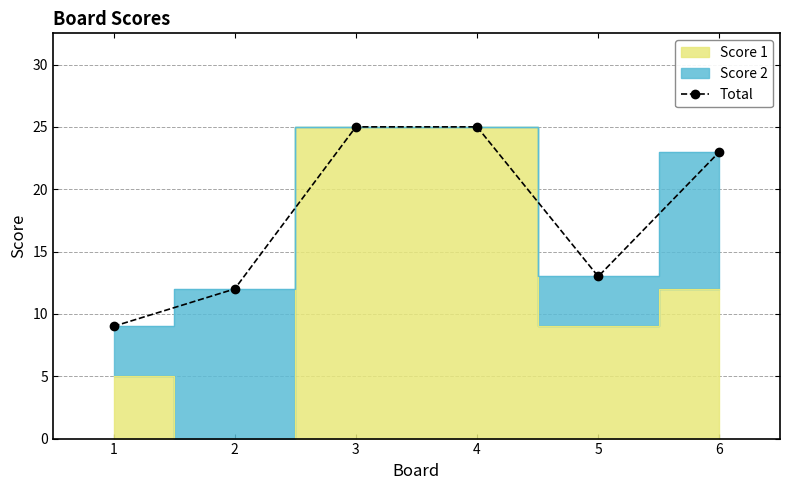

Where does the data first go above 23?

3